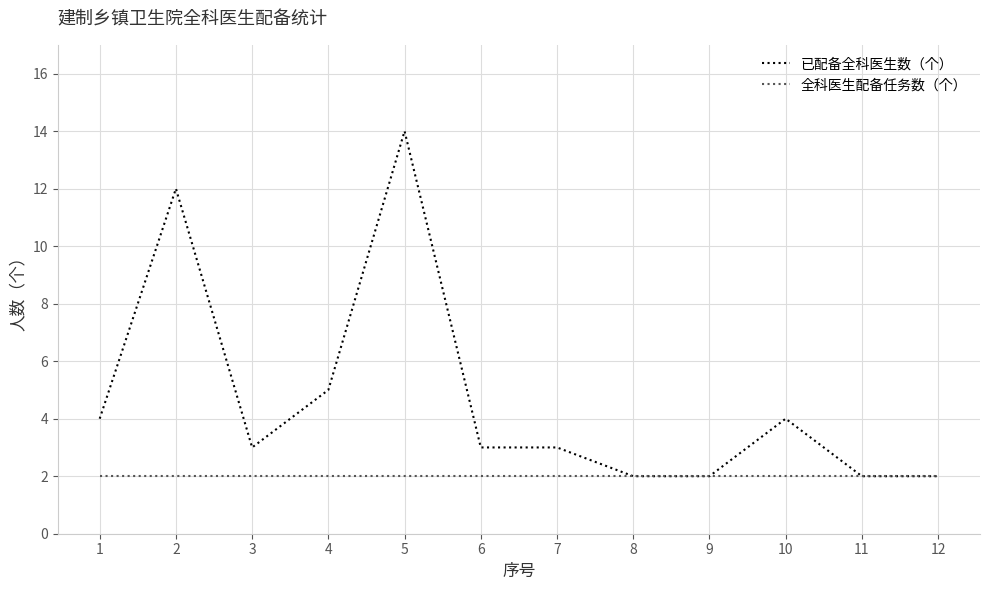

True or false: 全科医生配备任务数（个） has a value of 4 at 7.

False